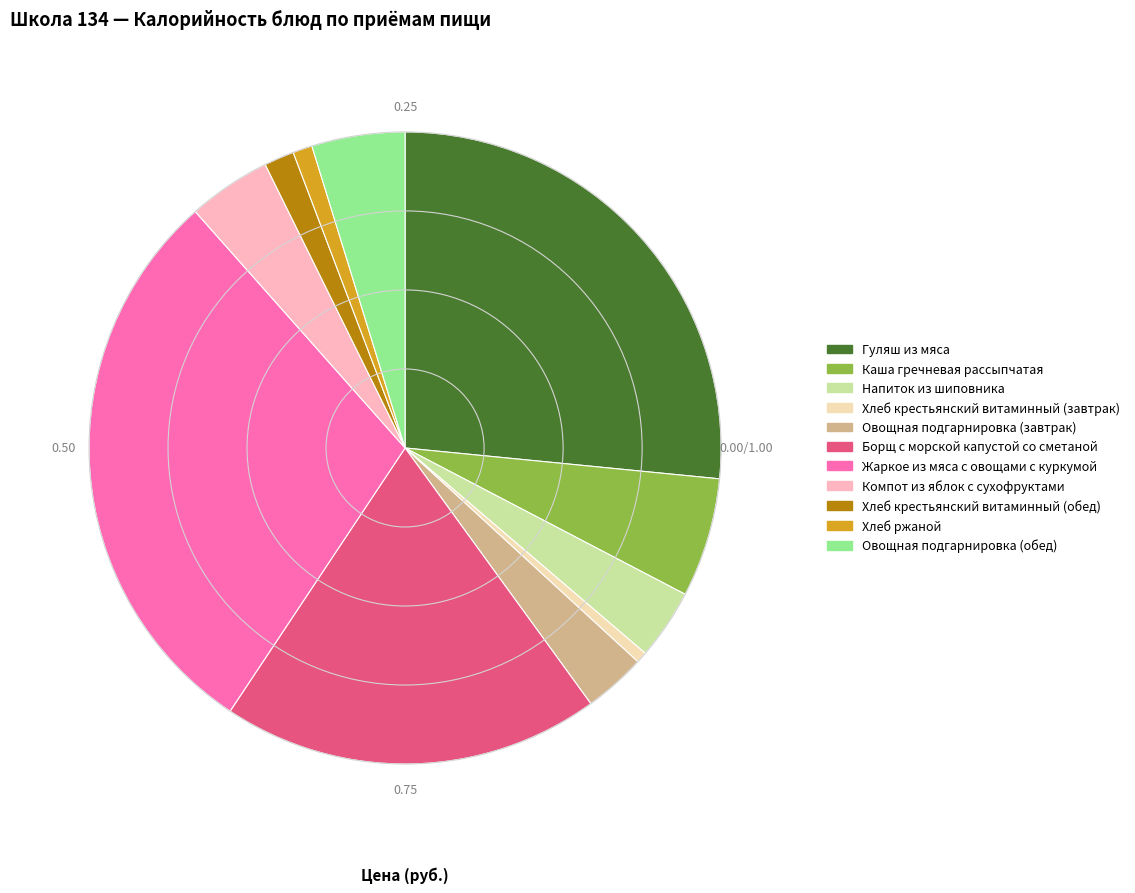

The Борщ с морской капустой со сметаной slice represents 24% of the pie. True or false?

False